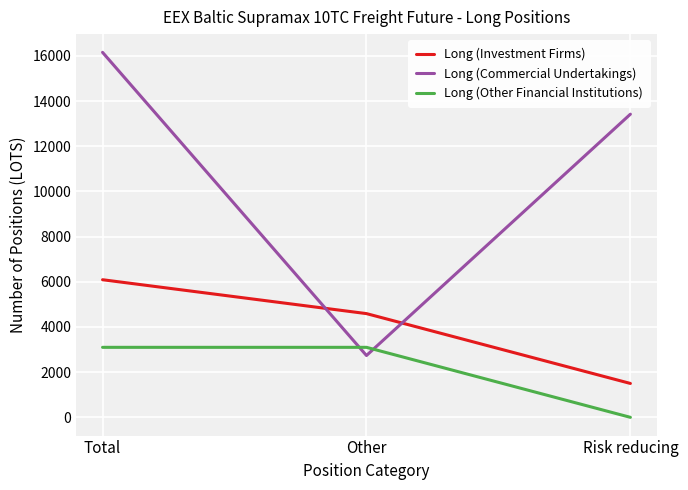

What is the sum of all Long (Investment Firms) values?

12184.0